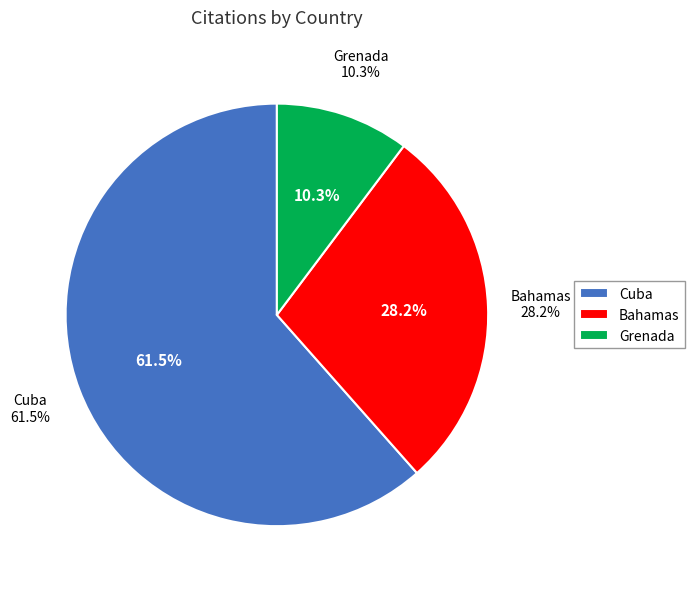

Is there any slice that represents more than half of the pie?

Yes